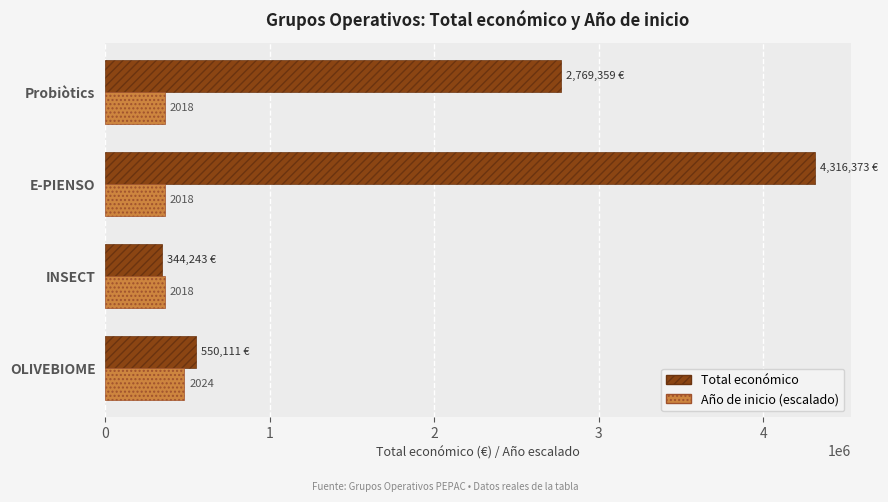

What are all the series names shown in the legend?

Total económico, Año de inicio (escalado)